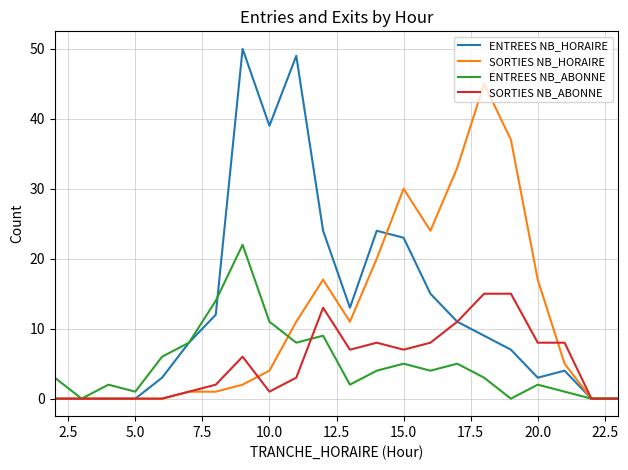

Rank the series by their maximum value, from highest to lowest.

ENTREES NB_HORAIRE, SORTIES NB_HORAIRE, ENTREES NB_ABONNE, SORTIES NB_ABONNE